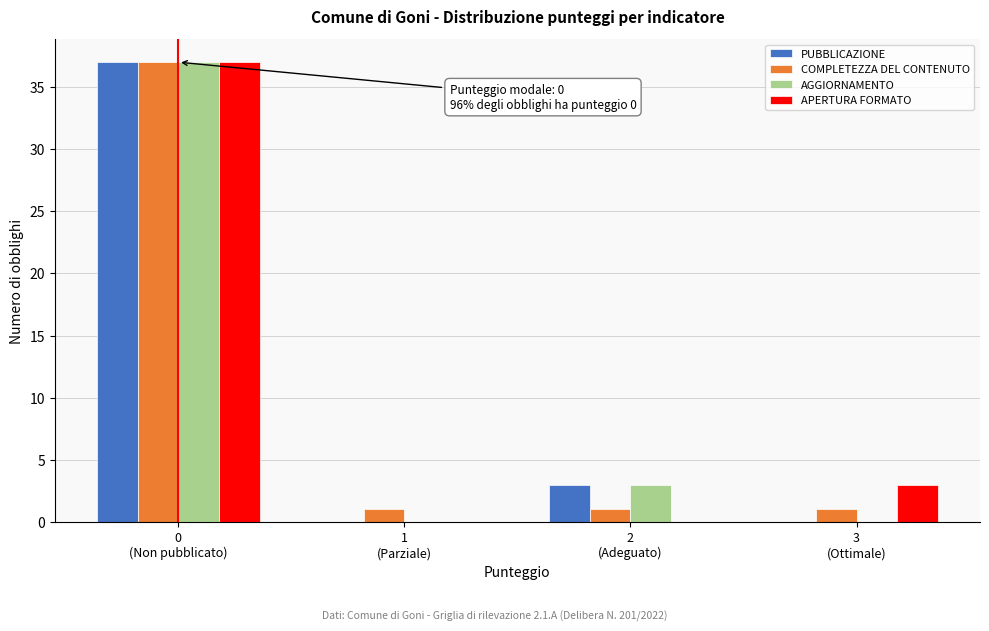

What is the greatest value displayed?

37